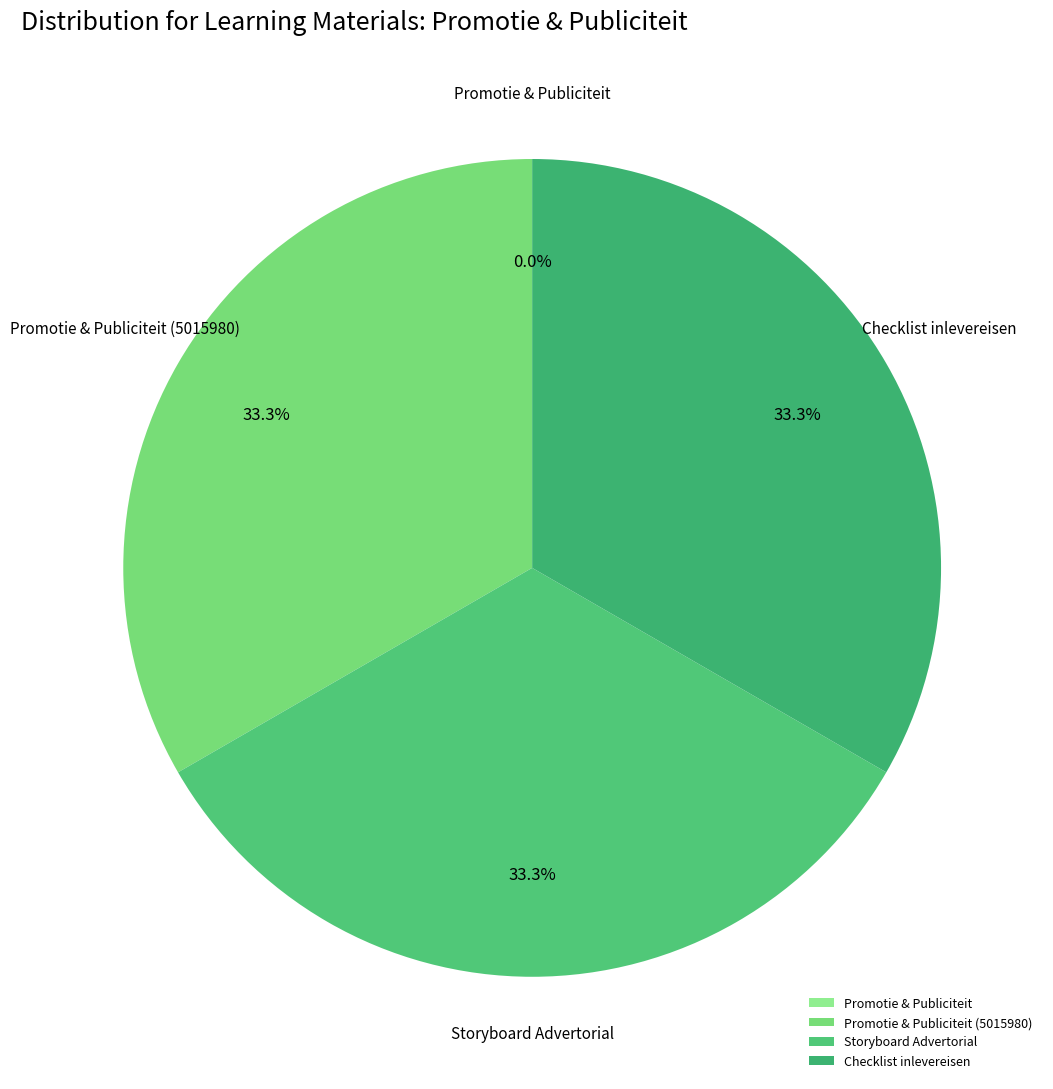

Combined, what portion of the pie is Storyboard Advertorial and Checklist inlevereisen?

66.7%